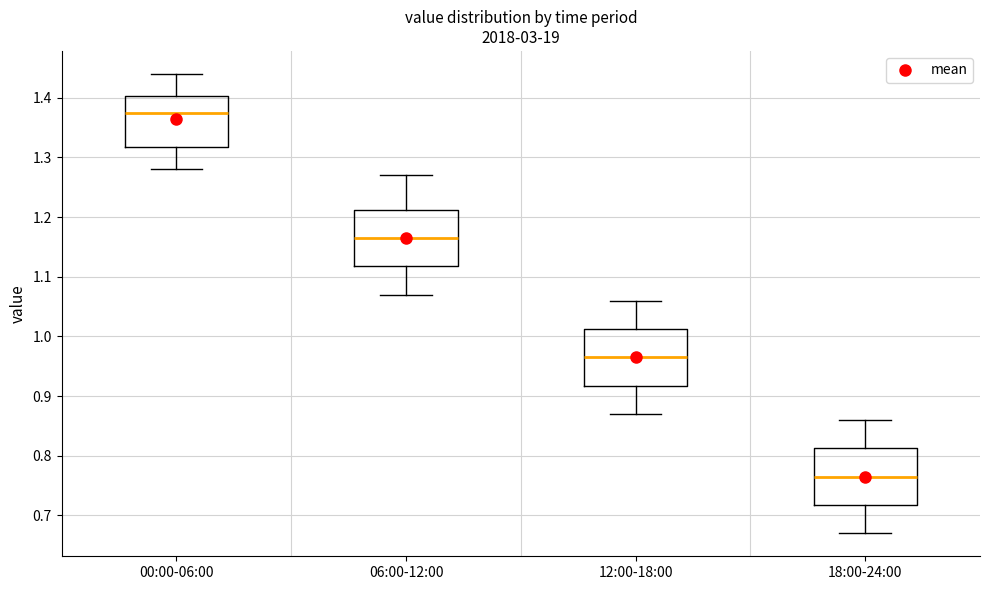

Reading left to right, transcribe this box plot: for each box, give where its median line is, the range the box spans, and where its two whiskers end, as read against the y-axis. The values are not printed on the chart, so give them approximately, as read against the axis.

00:00-06:00: median 1.38, box 1.32 to 1.40, whiskers 1.28 to 1.44
06:00-12:00: median 1.17, box 1.12 to 1.21, whiskers 1.07 to 1.27
12:00-18:00: median 0.97, box 0.92 to 1.01, whiskers 0.87 to 1.06
18:00-24:00: median 0.77, box 0.72 to 0.81, whiskers 0.67 to 0.86